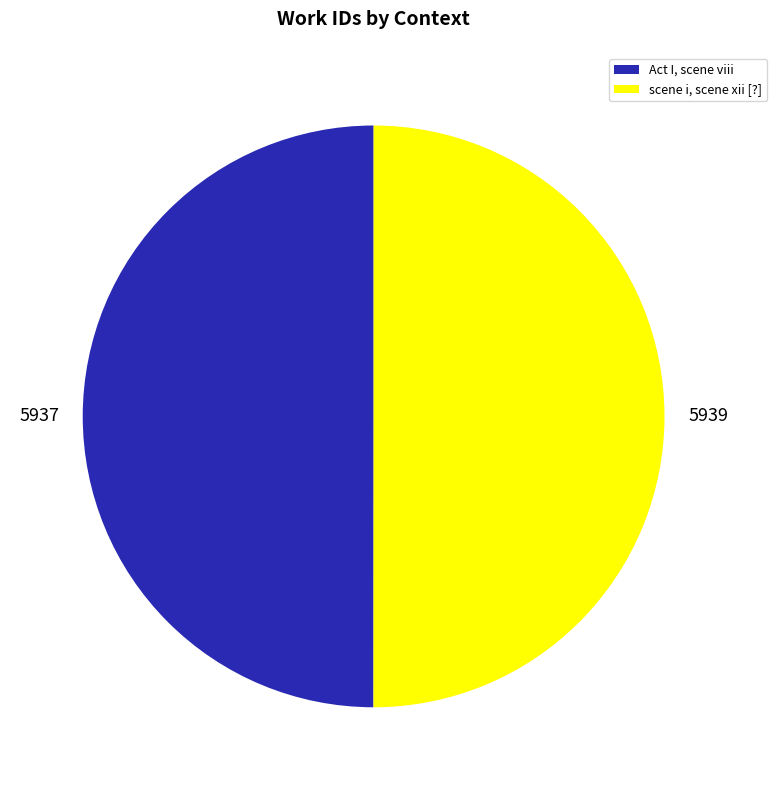

The Act I, scene viii slice represents 50% of the pie. True or false?

True